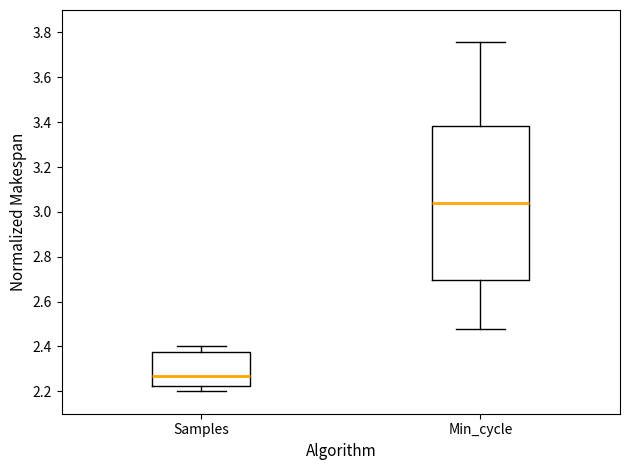

Where is the upper edge of the box for Samples on the y-axis? The values are not printed on the chart, so give them approximately, as read against the axis.

2.38